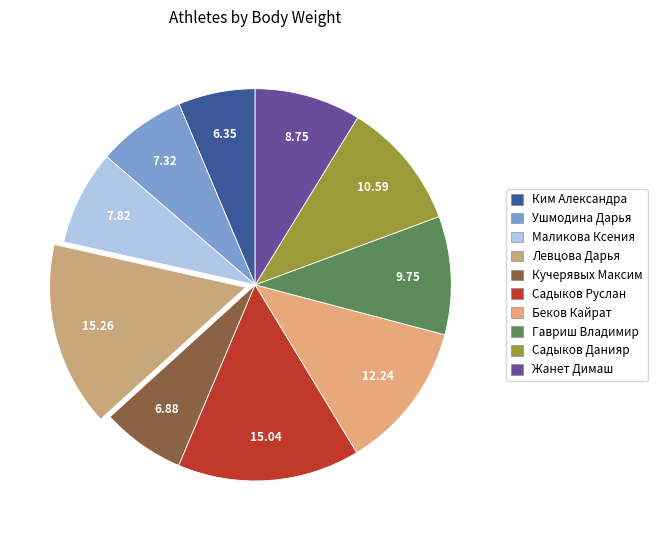

The Левцова Дарья slice represents 2% of the pie. True or false?

False